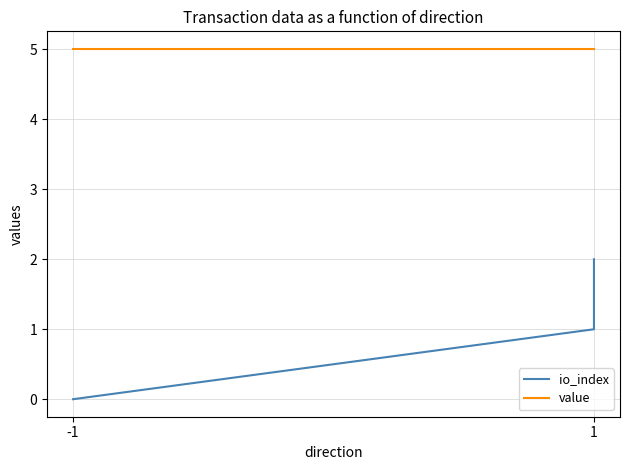

True or false: io_index and value cross at least once.

False